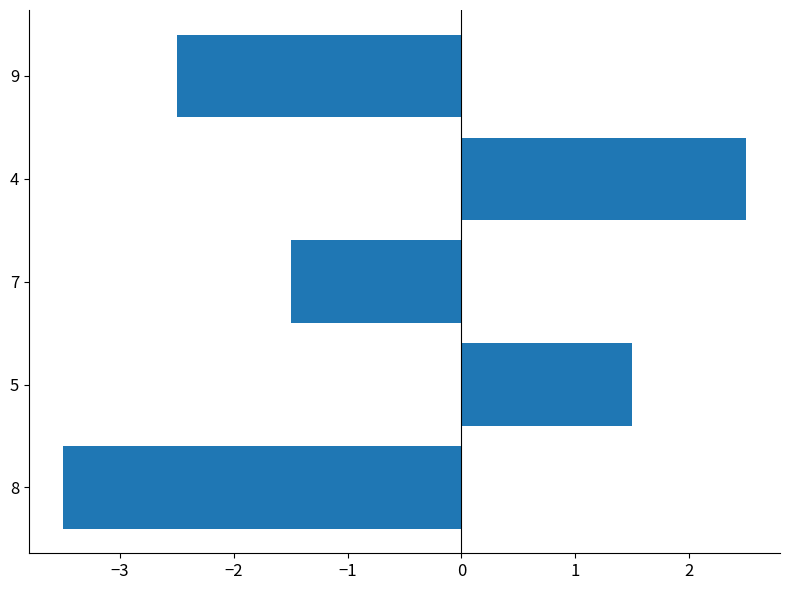

Between 8 and 9, which is larger?

9